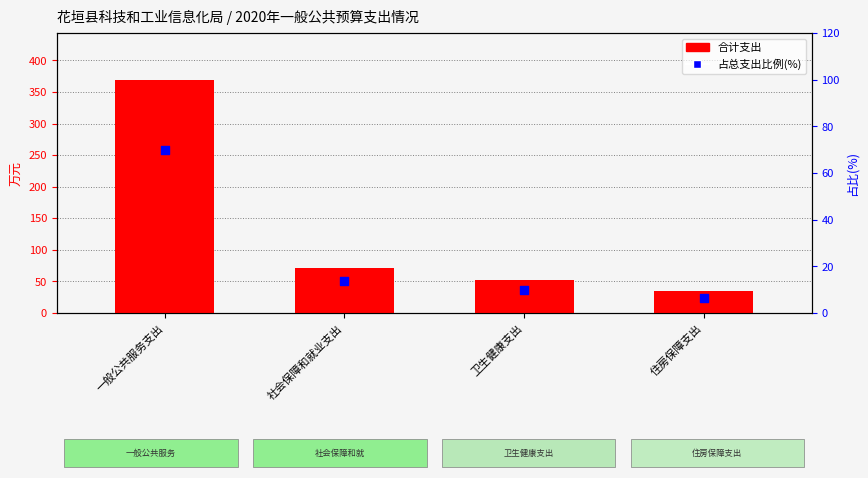

Which series reaches the maximum Y coordinate?

合计支出